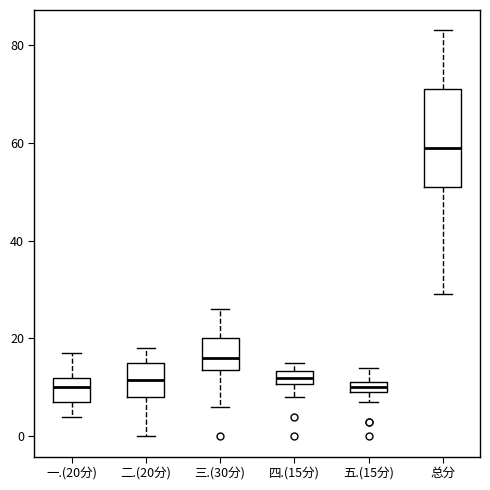

Where is the upper edge of the box for 三.(30分) on the y-axis? The values are not printed on the chart, so give them approximately, as read against the axis.

20